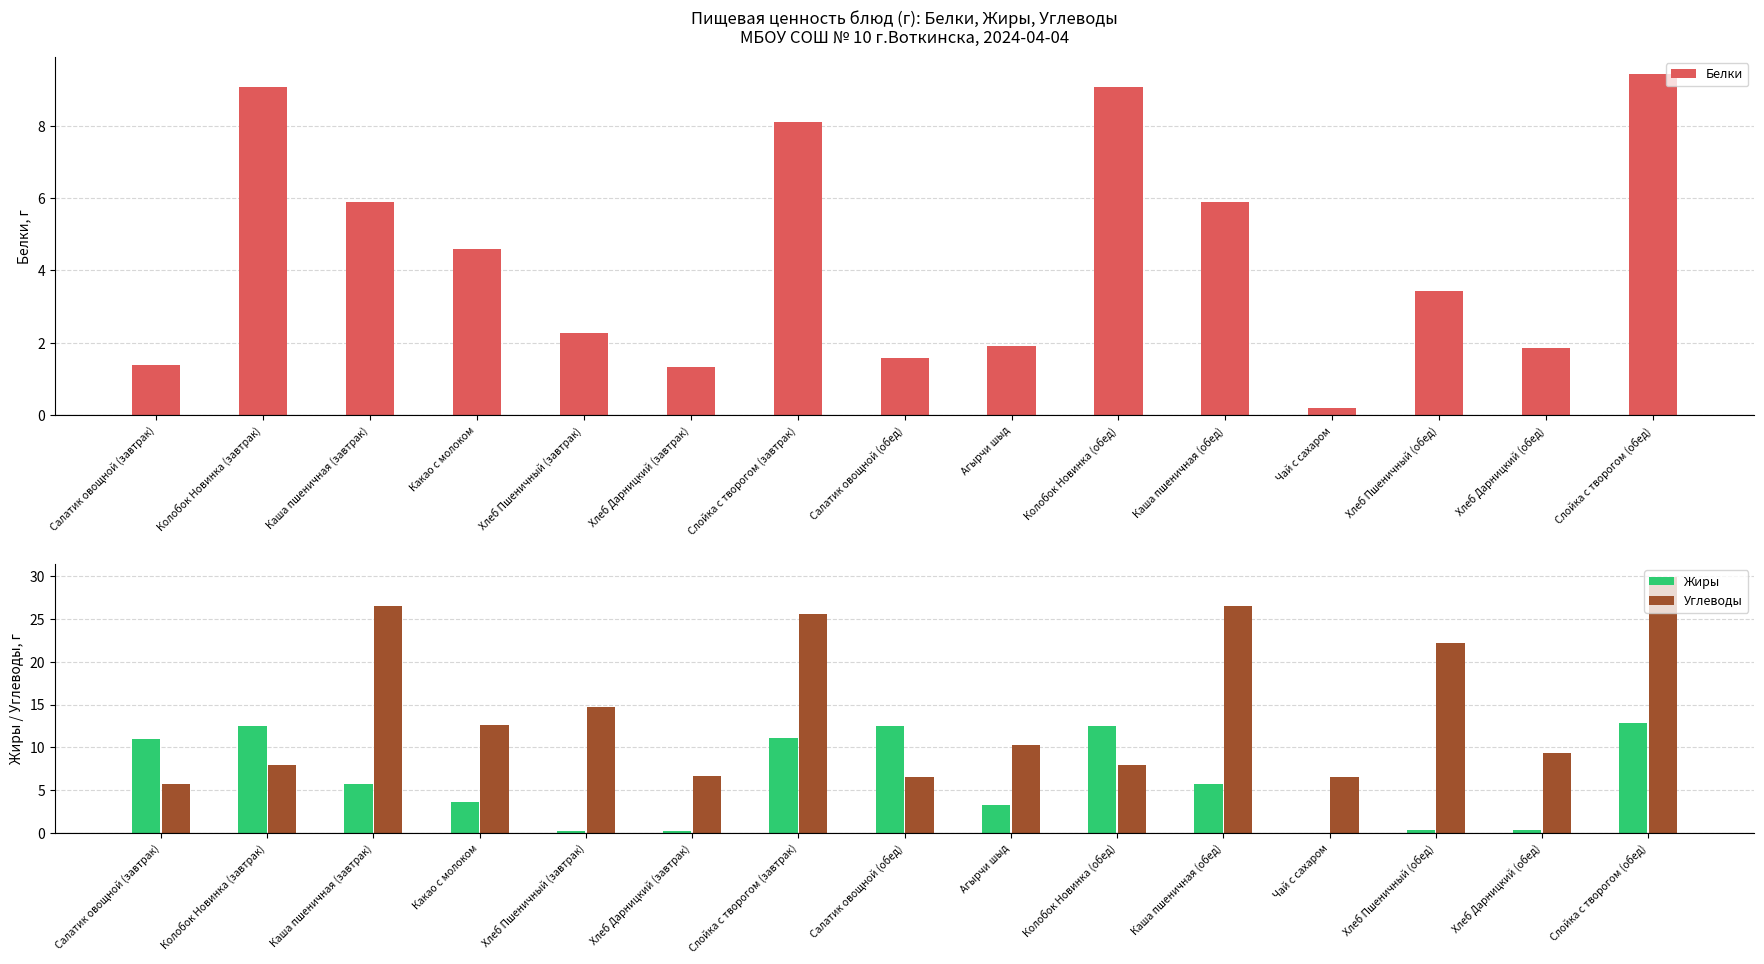

True or false: Углеводы has a value of 26.3 at Хлеб Пшеничный (завтрак).

False